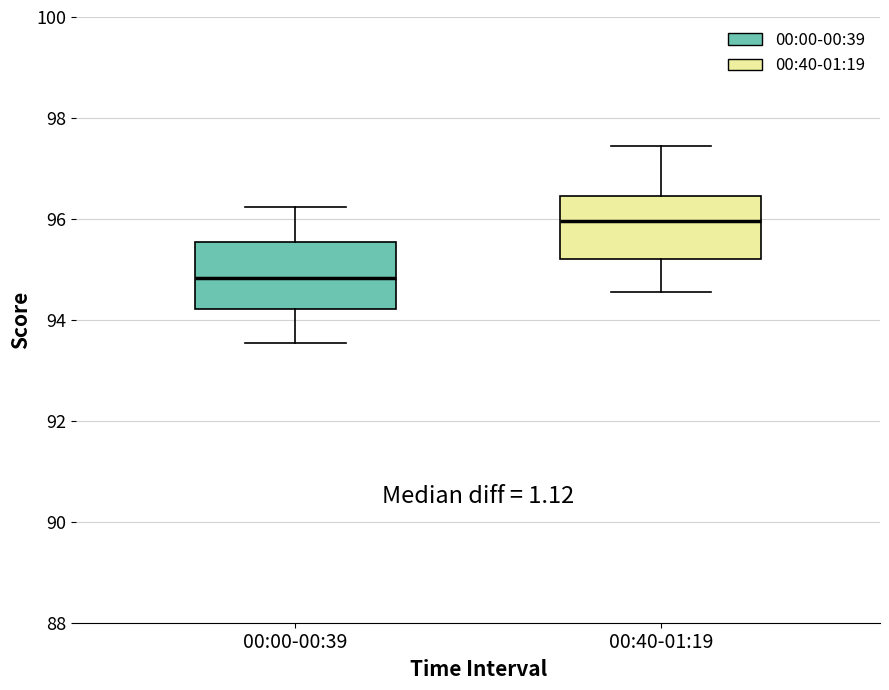

Reading left to right, read every box against the y-axis: the position of its median line, the range the box covers, and the ends of its whiskers. The values are not printed on the chart, so give them approximately, as read against the axis.

00:00-00:39: median 94.8, box 94.2 to 95.6, whiskers 93.6 to 96.2
00:40-01:19: median 96.0, box 95.2 to 96.4, whiskers 94.6 to 97.4